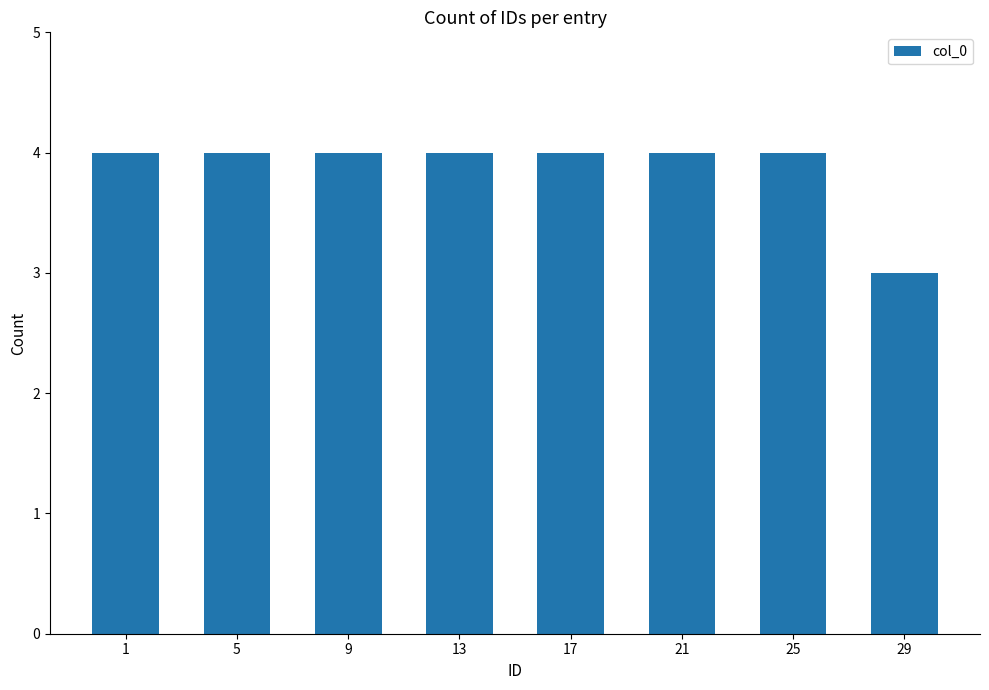

What is the maximum value shown in the chart?

4